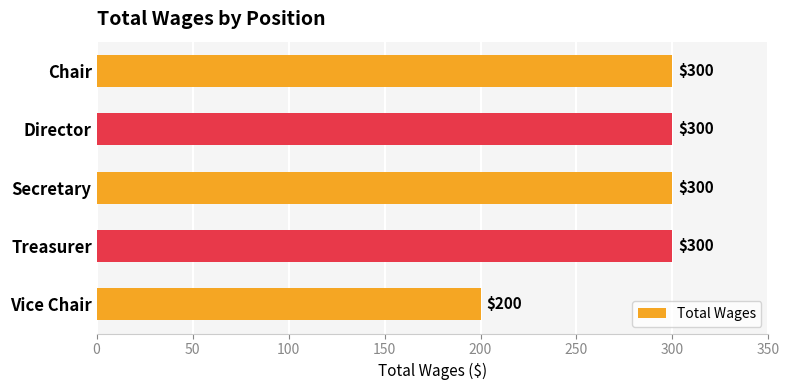

What is the sum of all values?

1400